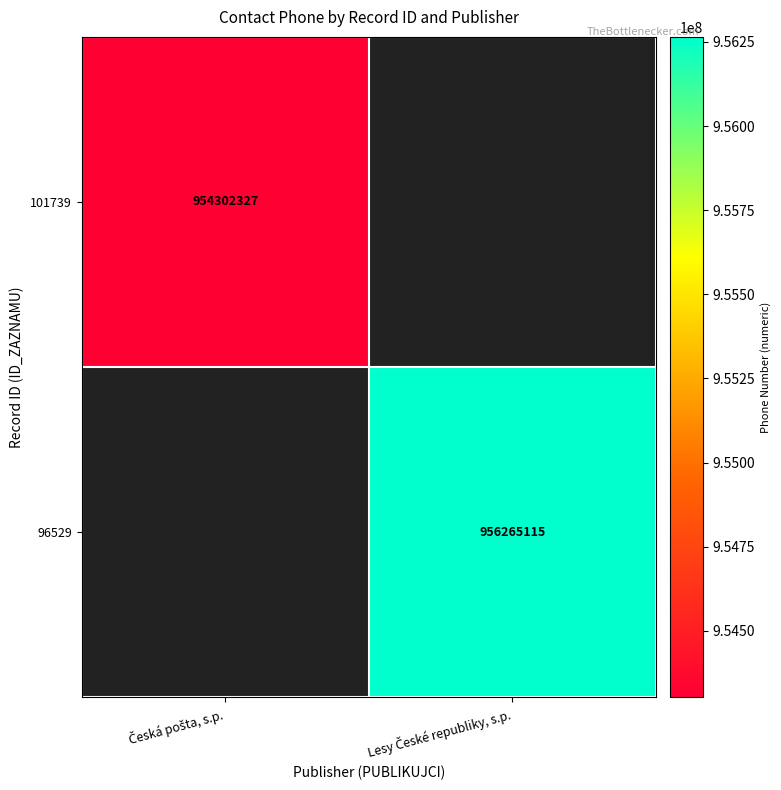

At which category is the sum across all series the highest?

Lesy České republiky, s.p.